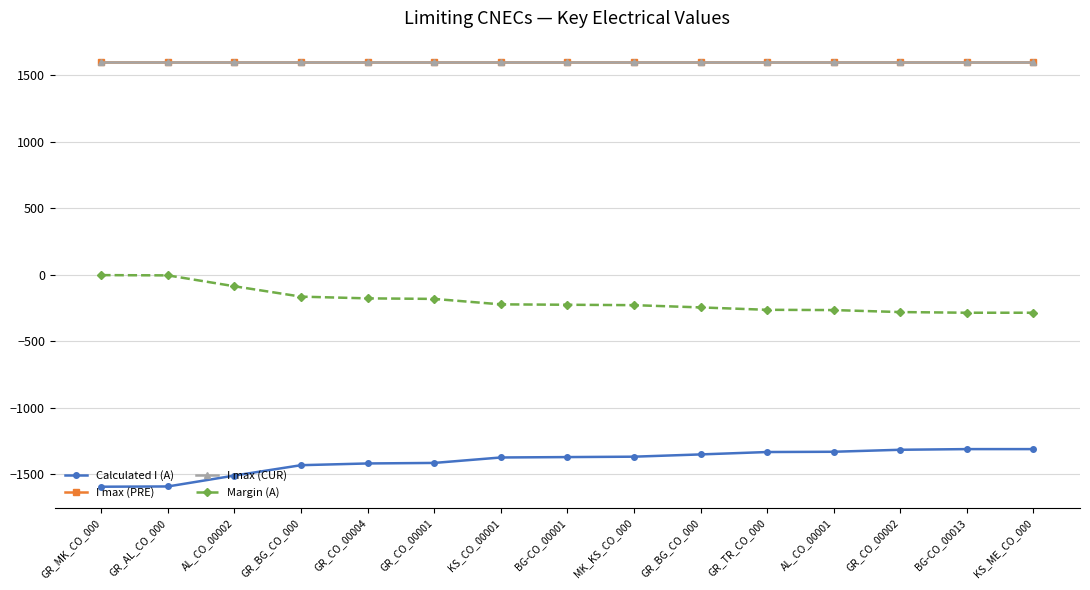

Is this an area chart (filled region under the line)?

No